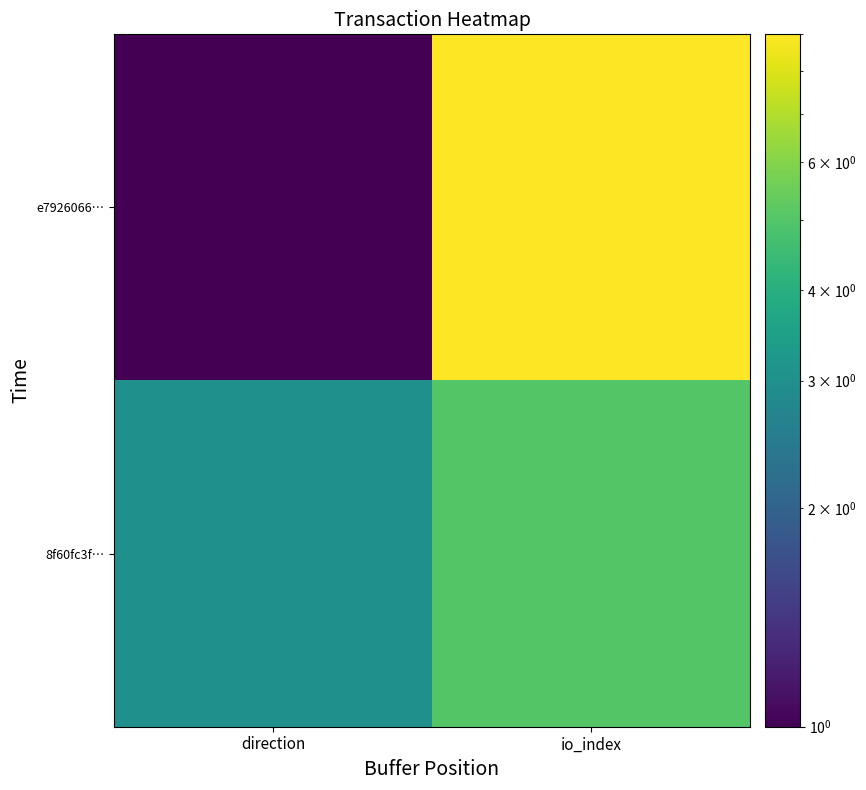

What is the smallest value displayed?

1